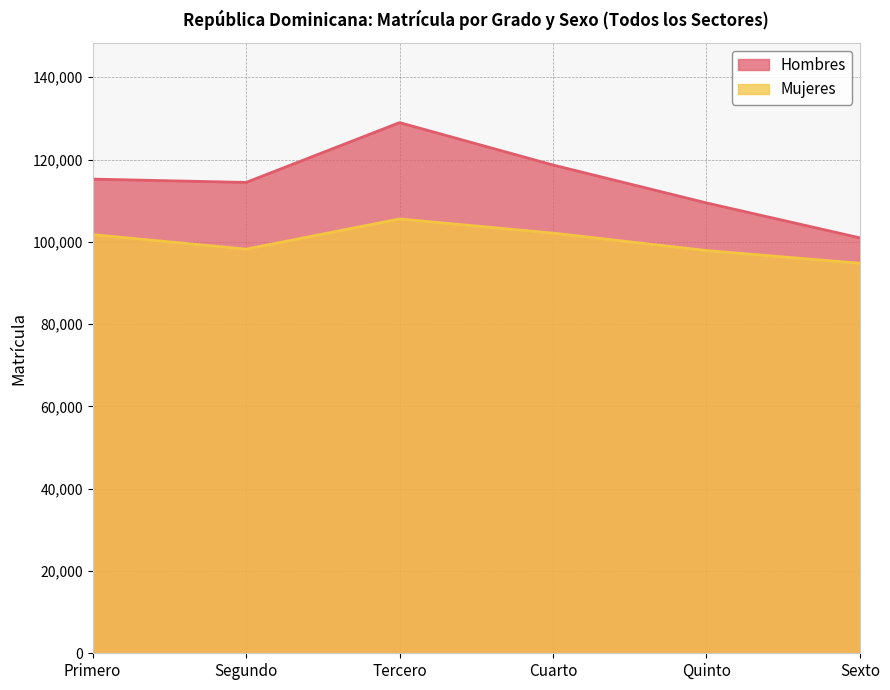

At how many categories does at least one series exceed 100422?

6